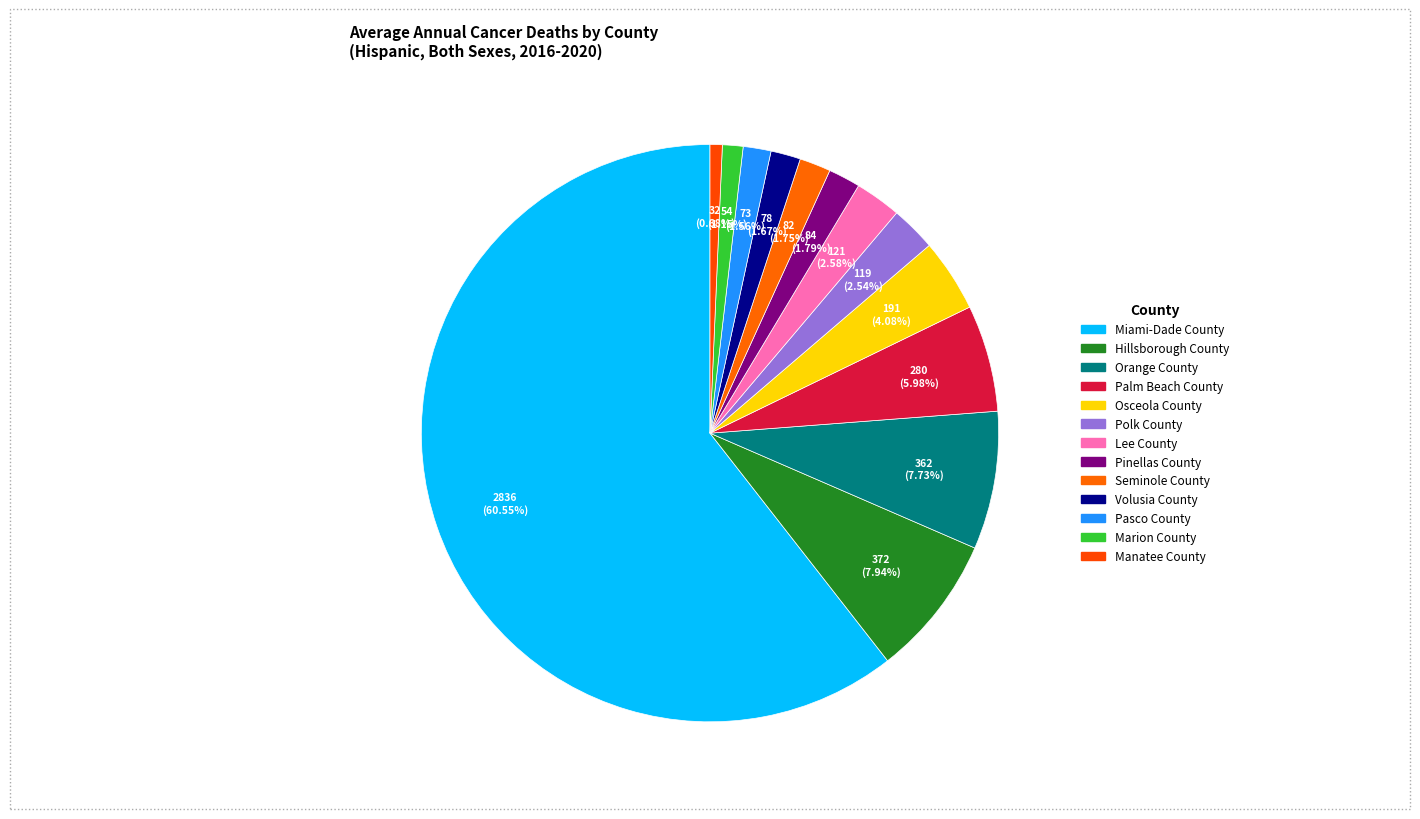

What is the smallest slice in the pie chart?

Manatee County